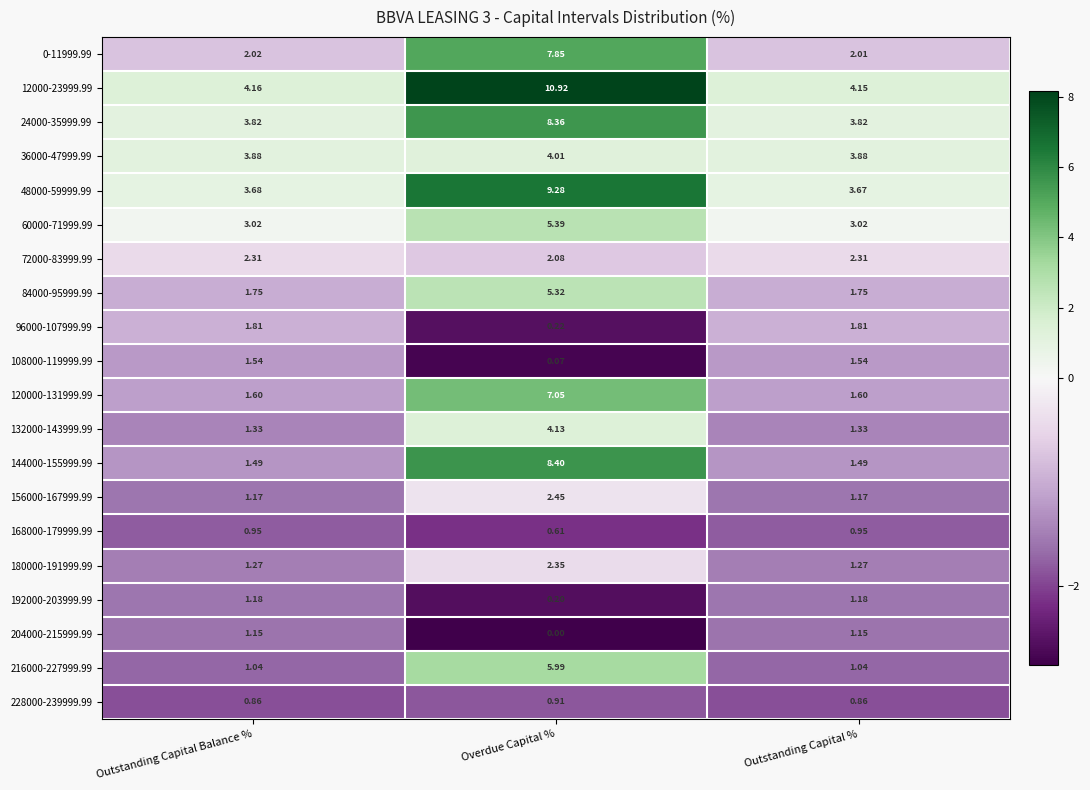

At which label does 24000-35999.99 reach its peak?

Overdue Capital %